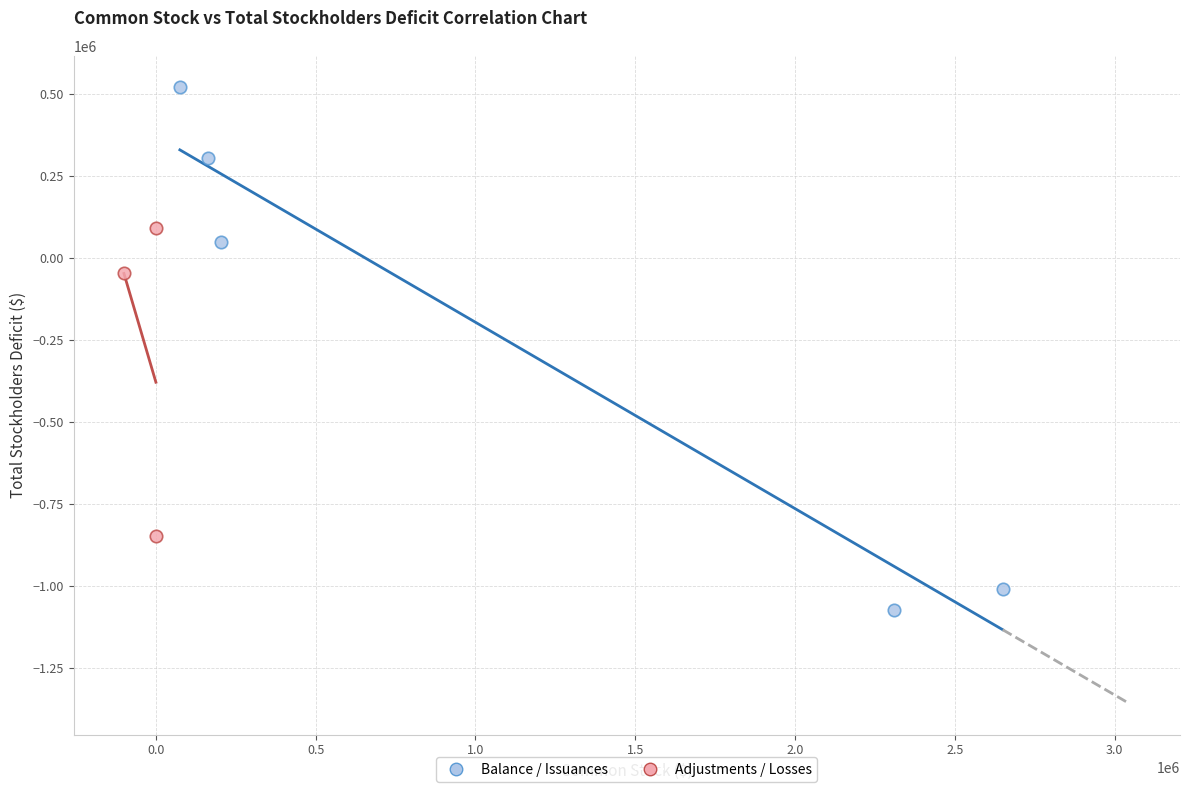

Which series has the widest spread of Y values?

Balance / Issuances